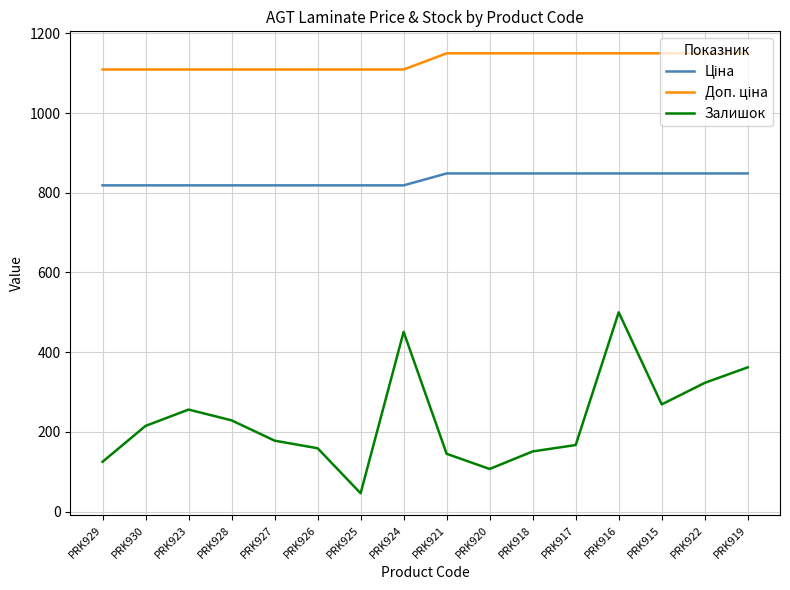

The value of Залишок at PRK917 is 167.0. True or false?

True